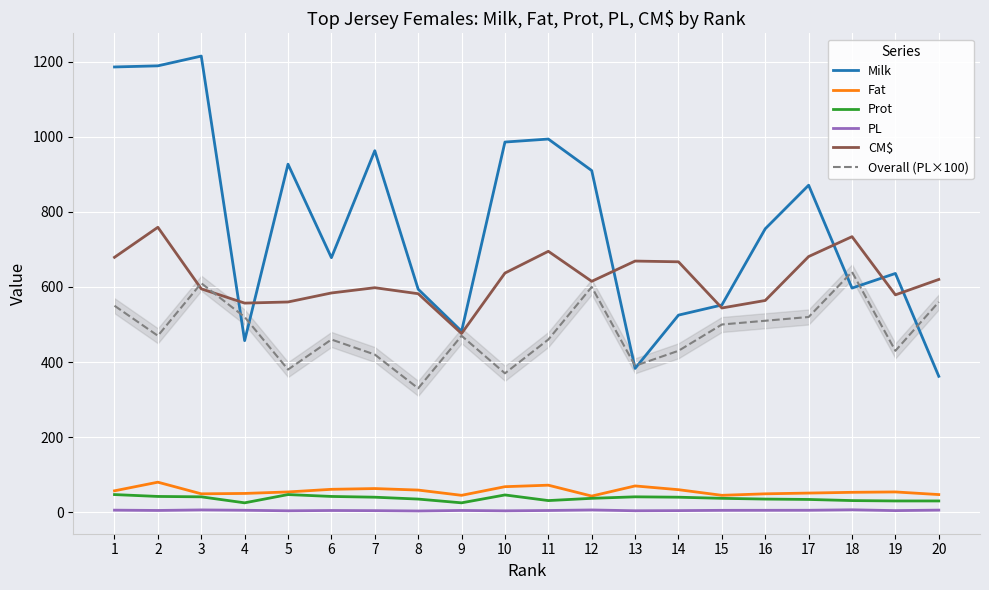

What is the minimum value shown in the chart?

3.3